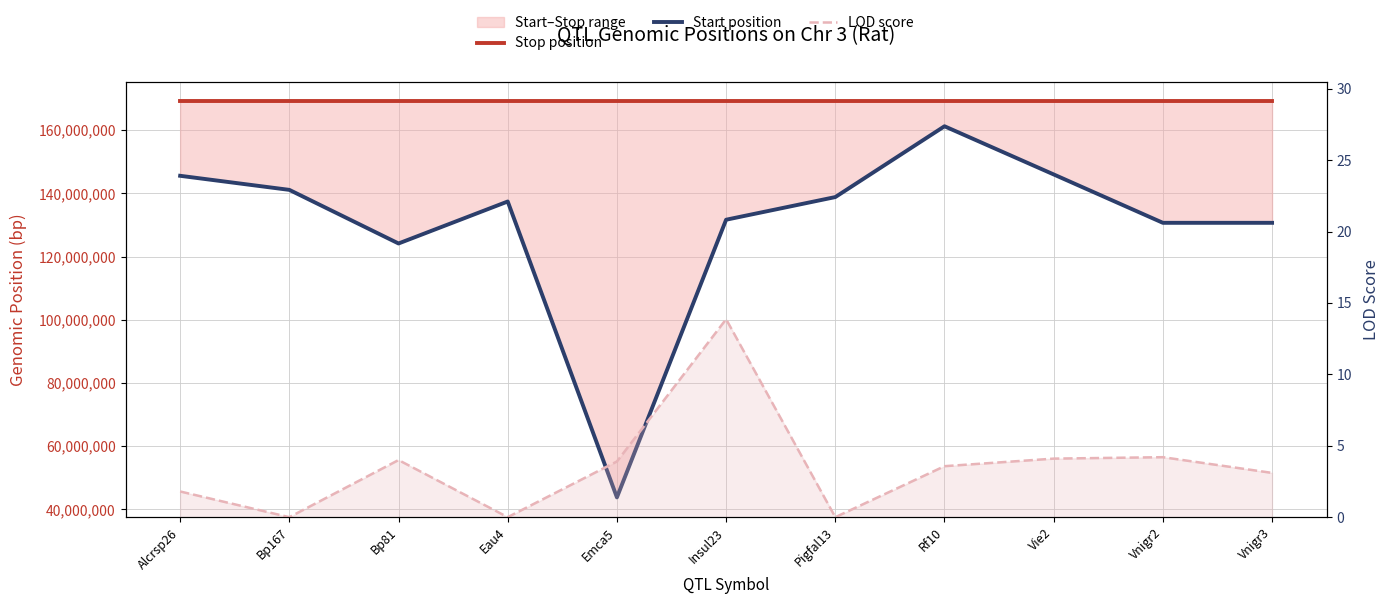

True or false: Start position and Stop position intersect in this chart.

False